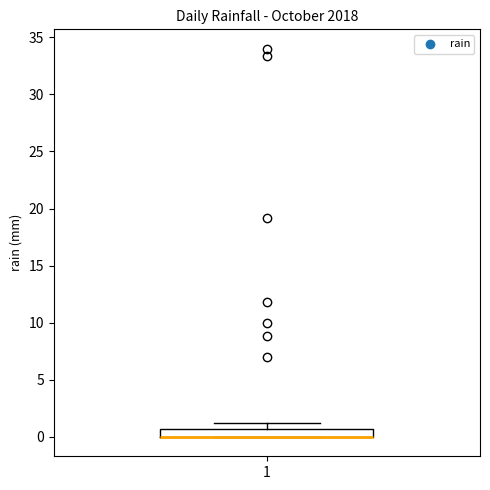

Where is the lower edge of the box at x = 1 on the y-axis? The values are not printed on the chart, so give them approximately, as read against the axis.

0.0